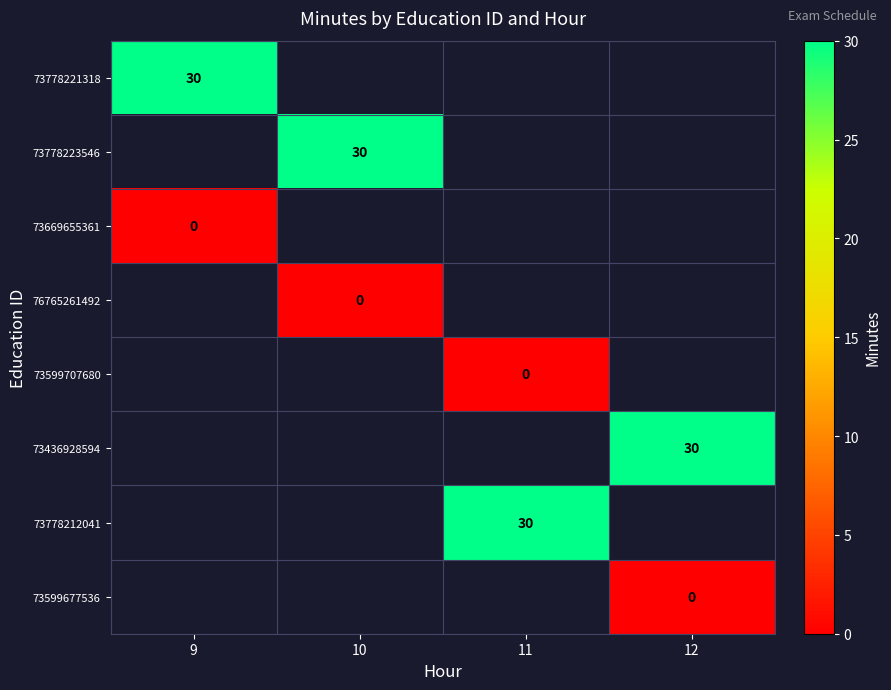

The 73778223546 series shows 30 at 10. True or false?

True